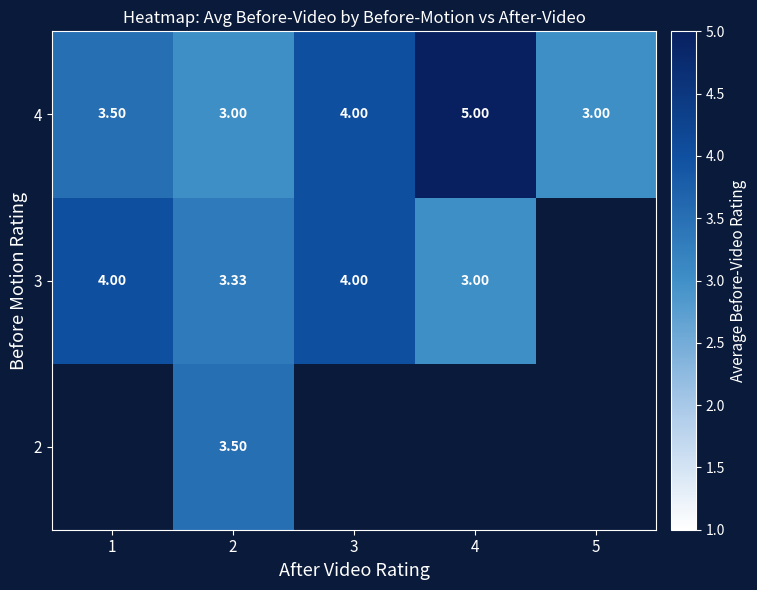

Rank the categories by 4 value from highest to lowest.

4, 3, 1, 2, 5